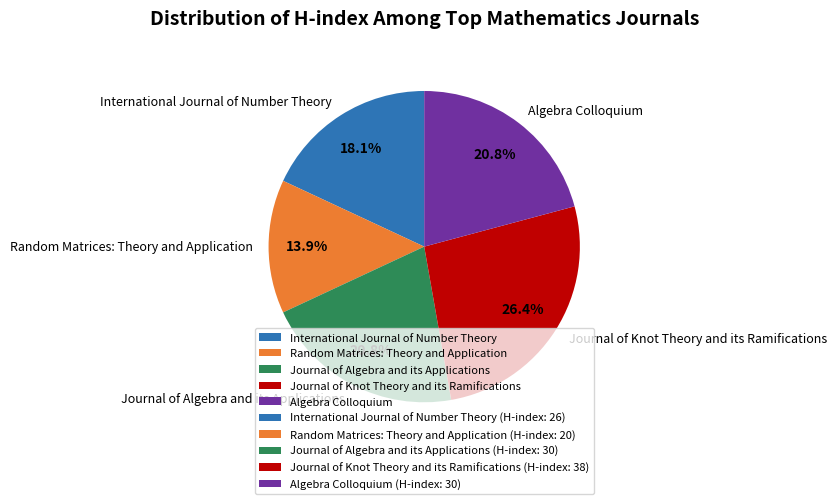

To the nearest percent, what is the combined percentage of Journal of Knot Theory and its Ramifications and Algebra Colloquium?

47%